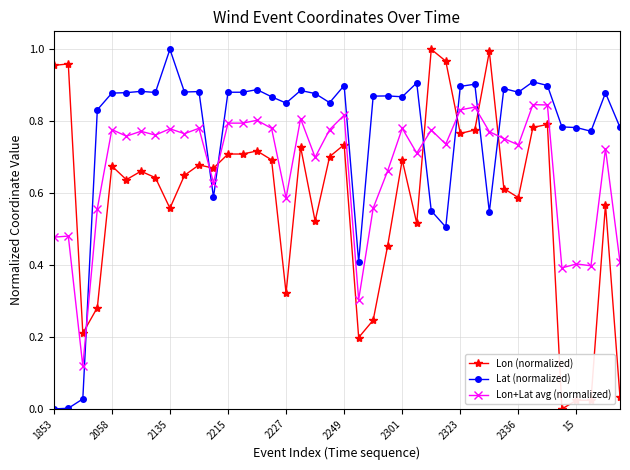

Which series has the largest total across all categories?

Lat (normalized)